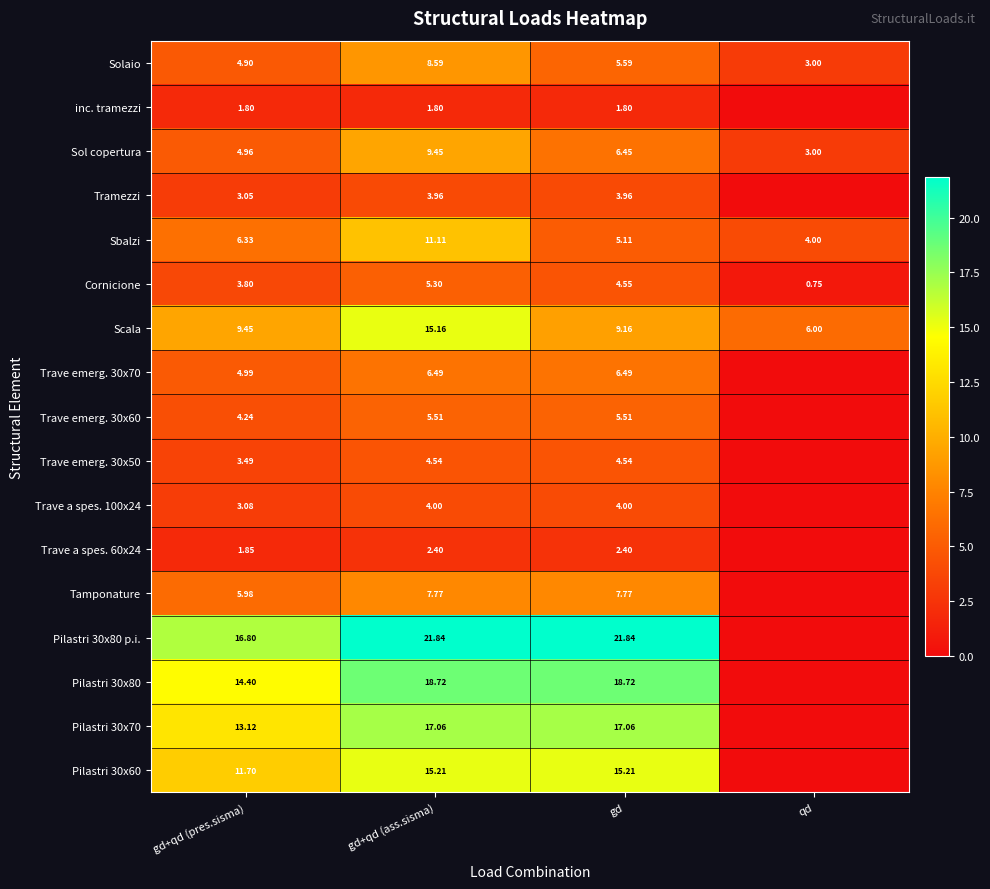

Is the value of Sol copertura at gd+qd (ass.sisma) greater than the value of Trave emerg. 30x60 at gd?

Yes